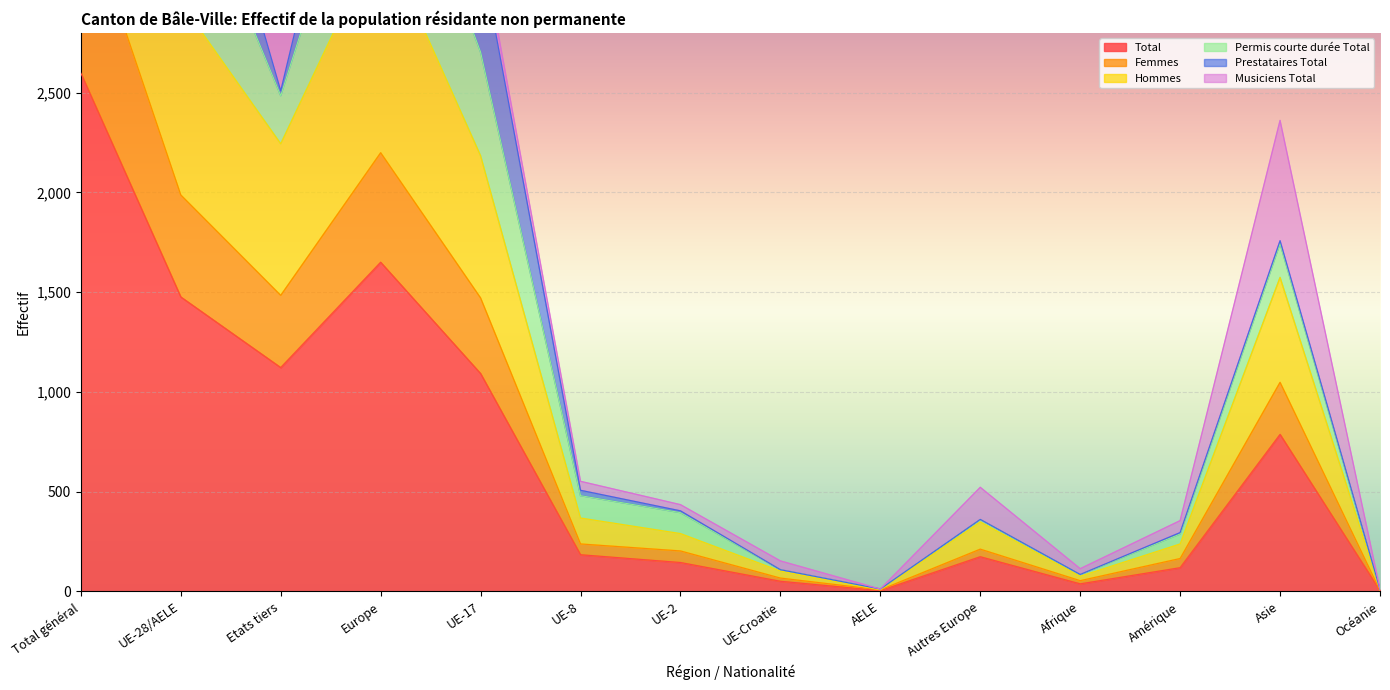

Read the Total value at Etats tiers.

1122